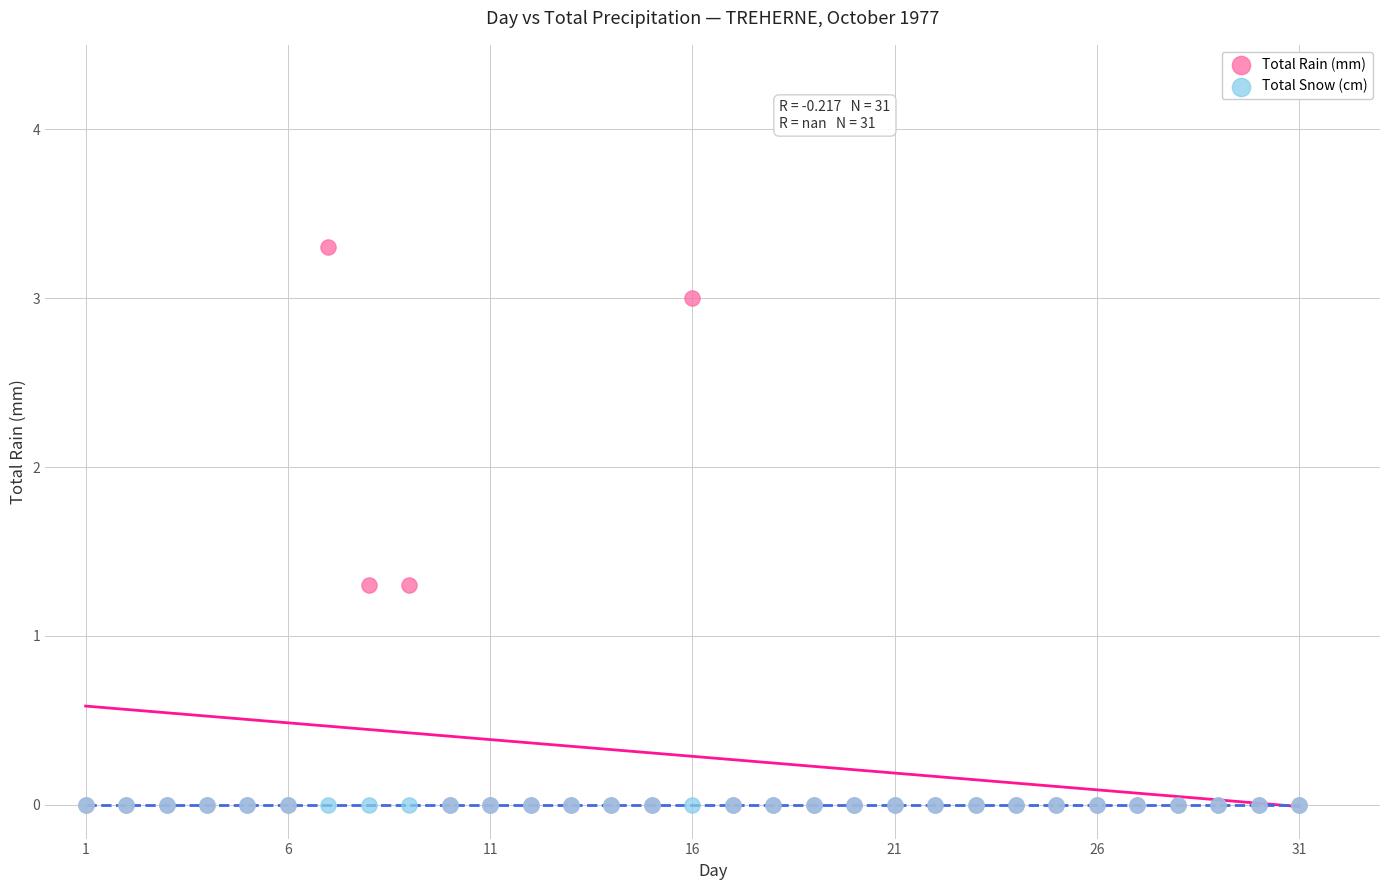

What are all the series names shown in the legend?

Total Rain (mm), Total Snow (cm)